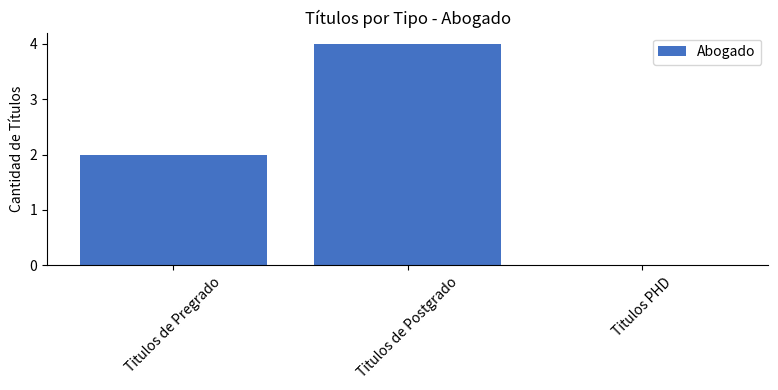

Reading left to right, extract all data points from this chart.

2	4	0